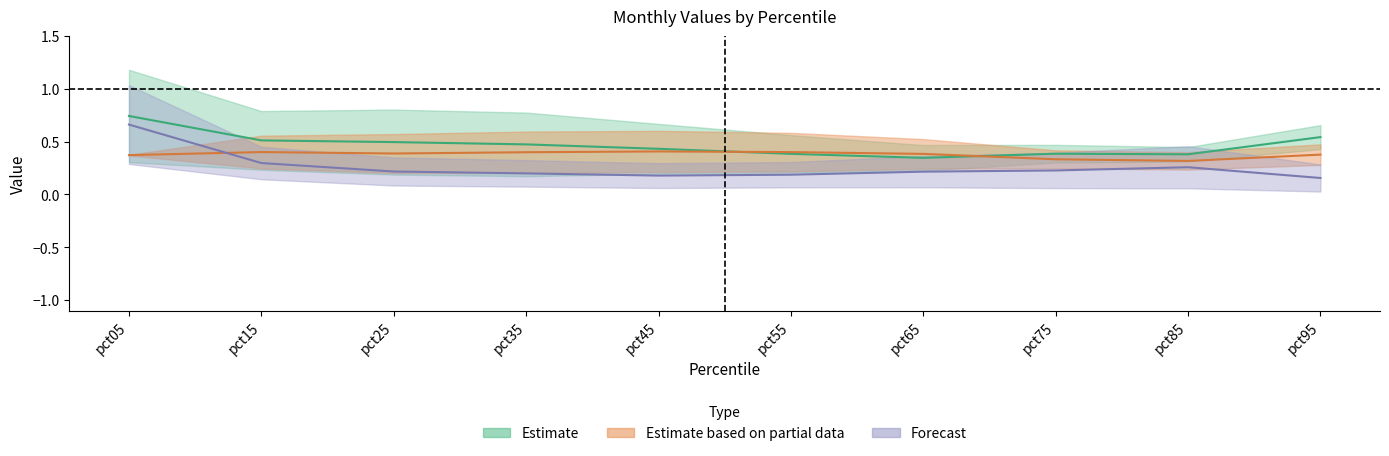

Is it true that Jan equals 0.5 at pct05?

False